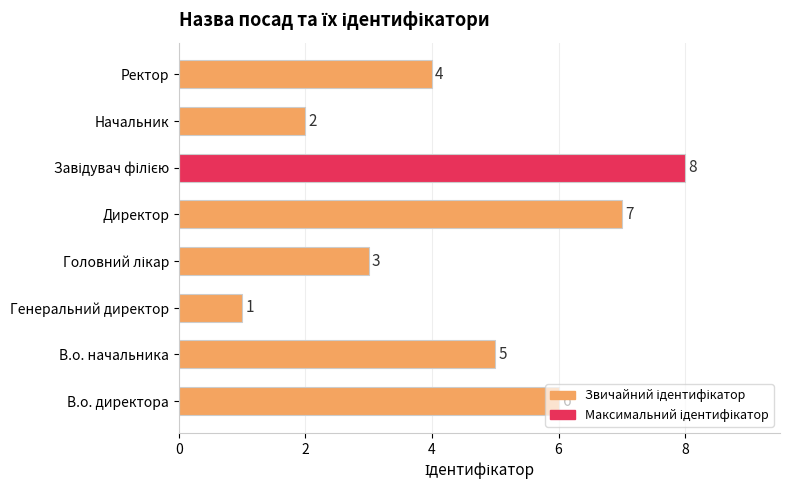

How many bars are there in total?

8